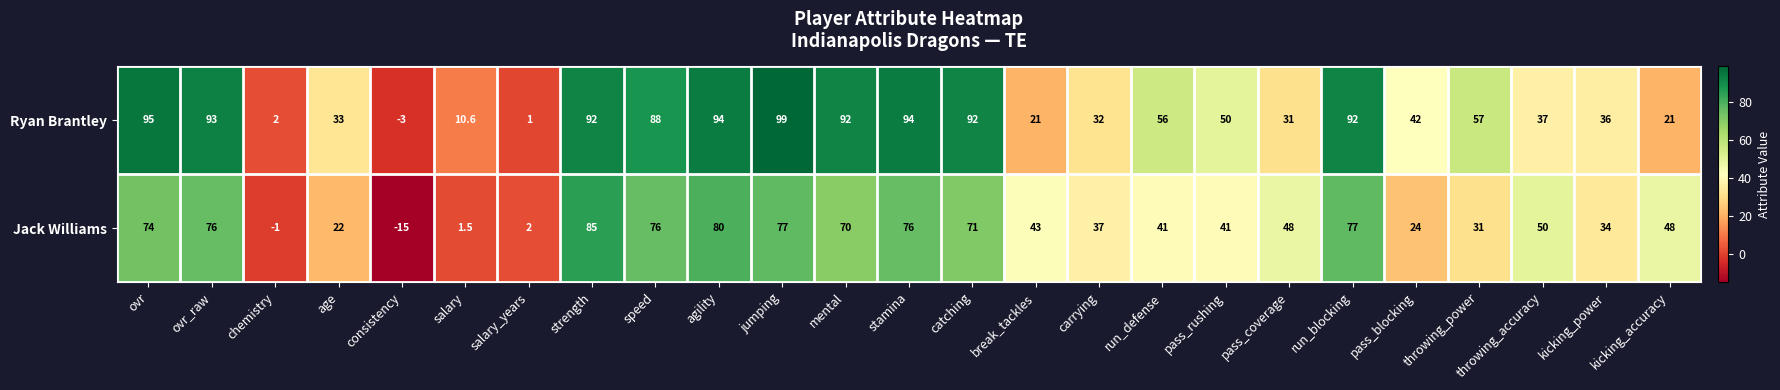

List the series in order of their overall mean, lowest first.

Jack Williams, Ryan Brantley